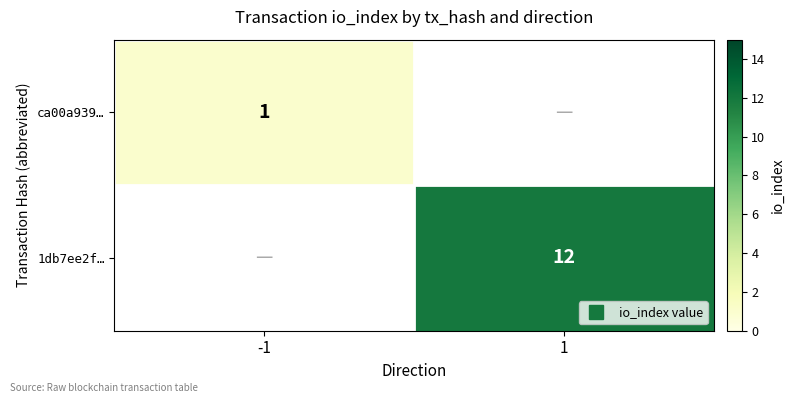

True or false: ca00a939… has a value of 0.2 at -1.

False